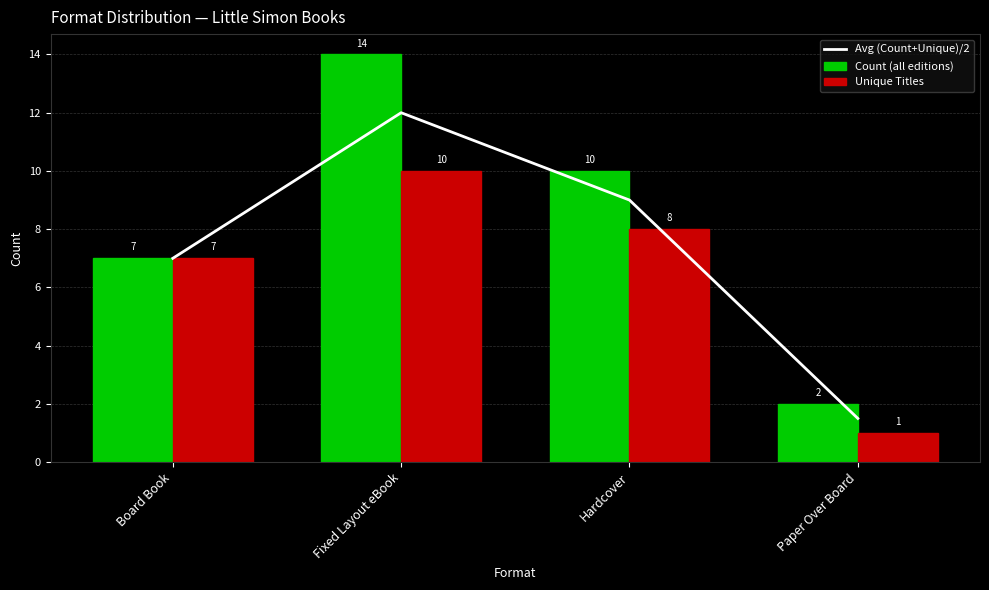

The Unique Titles series shows 11.1 at Hardcover. True or false?

False